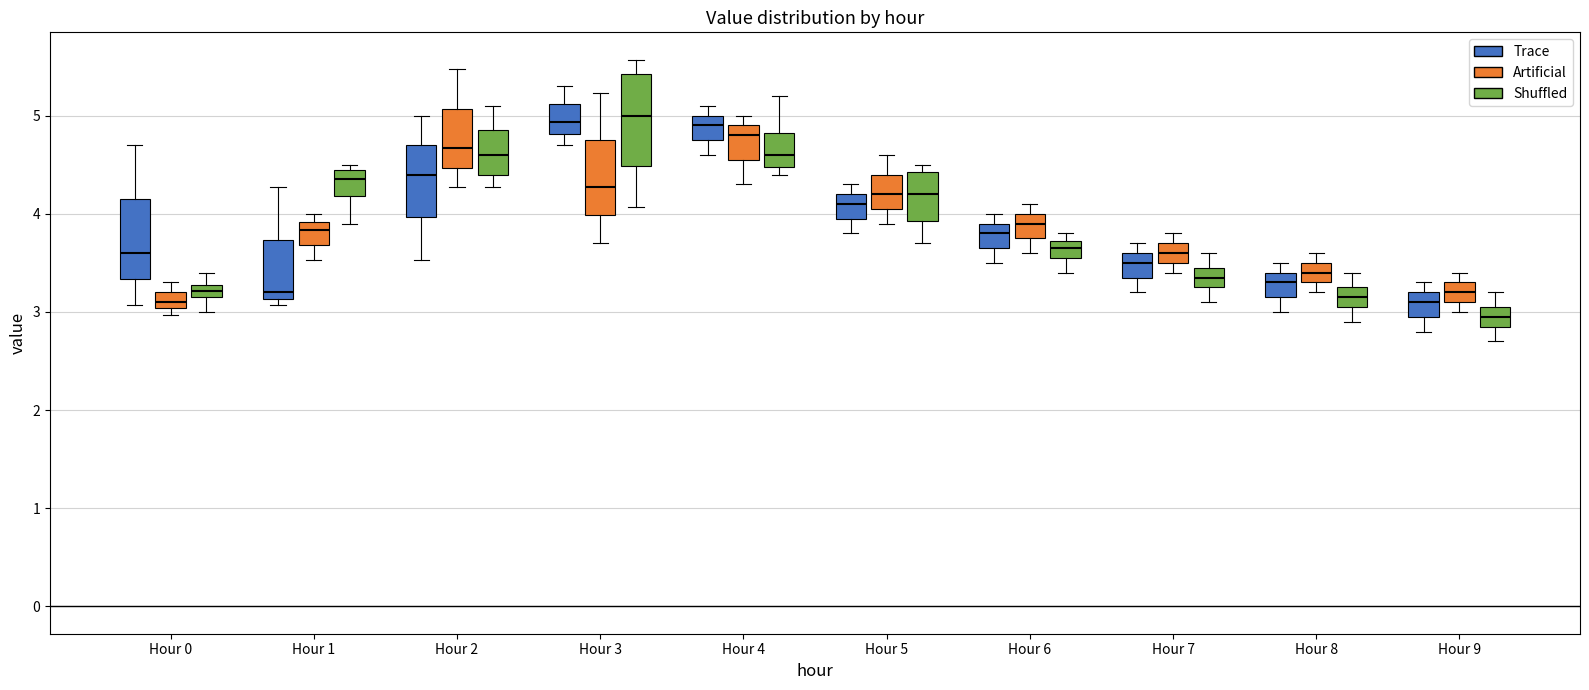

Where does the lower whisker of the box for Hour 9 (Trace) end on the y-axis? The values are not printed on the chart, so give them approximately, as read against the axis.

2.8